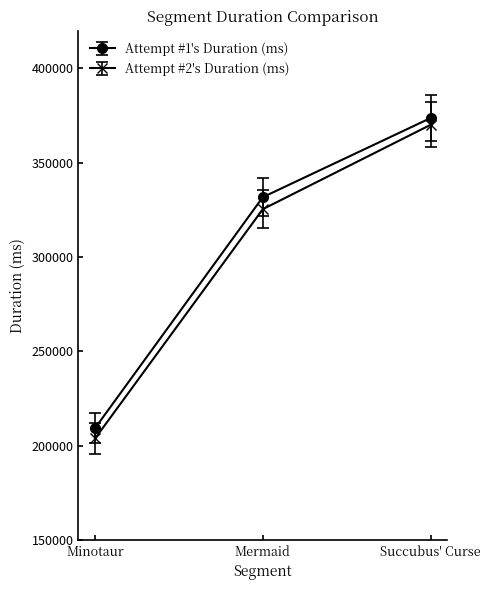

What is the spread (max minus min) of values at Succubus' Curse?

3596